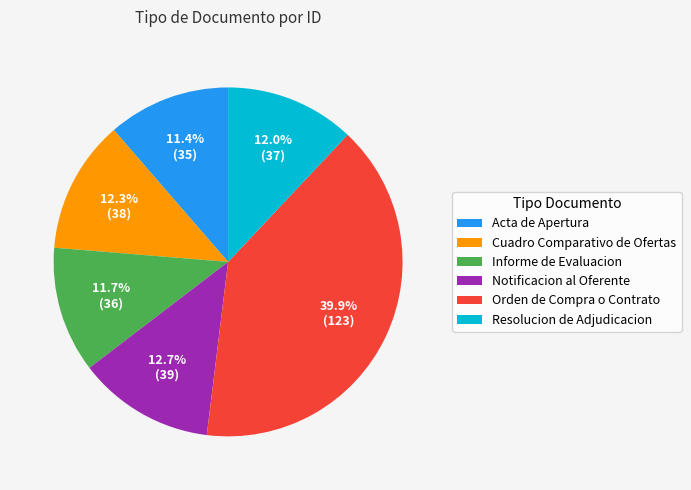

Which category has the biggest portion of the pie?

Orden de Compra o Contrato